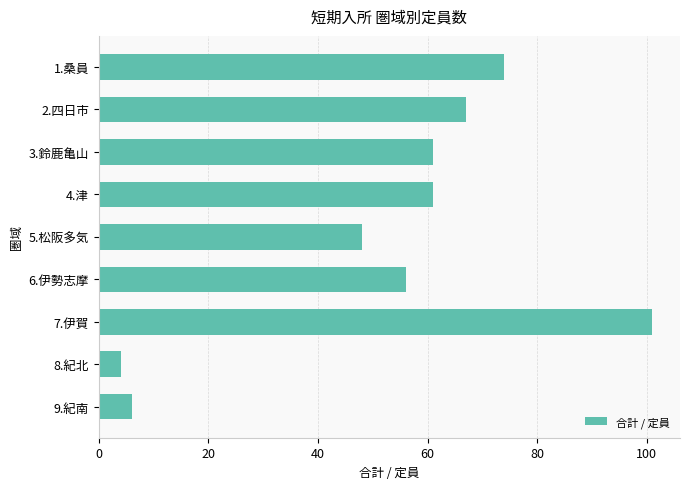

True or false: the data shows 101 at 7.伊賀.

True